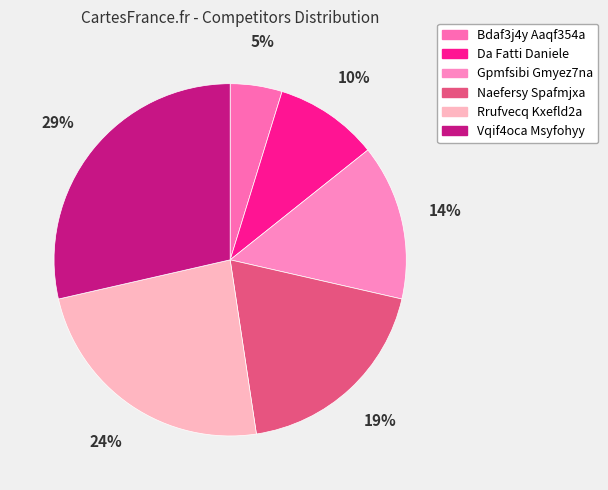

Which category has the smallest portion of the pie?

Bdaf3j4y Aaqf354a